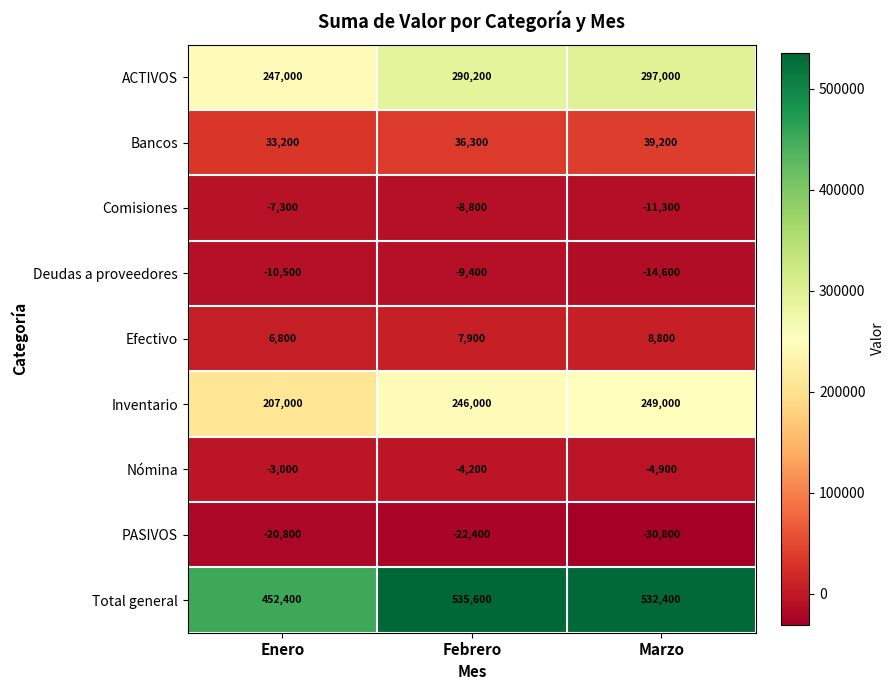

What is the smallest value displayed?

-30800